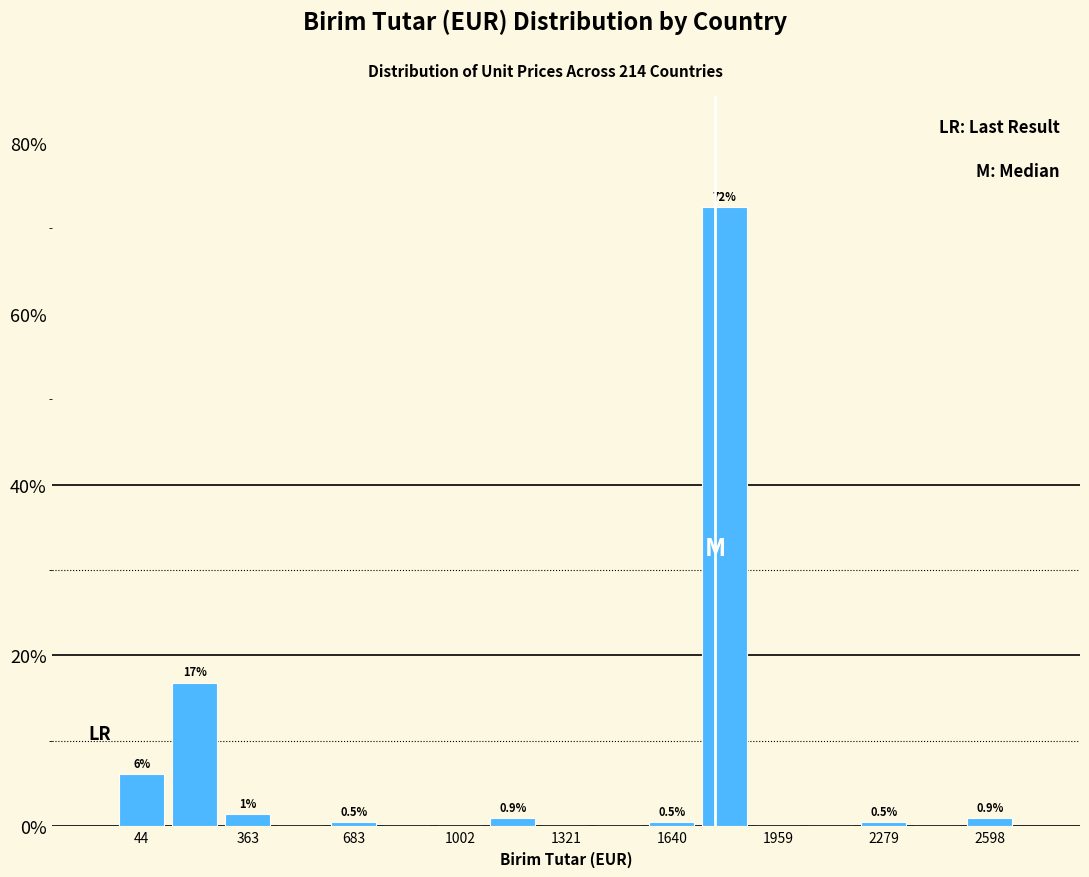

Around what value on the x-axis is the tallest bar? Give the approximate position of its centre, as read against the axis.

1800